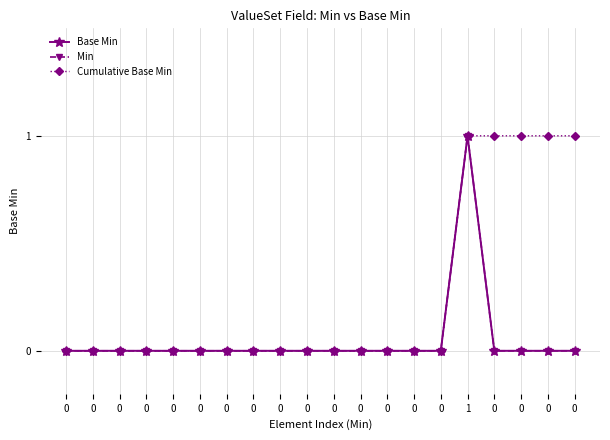

Is the value of Cumulative Base Min at 1 greater than the value of Base Min at 0?

Yes